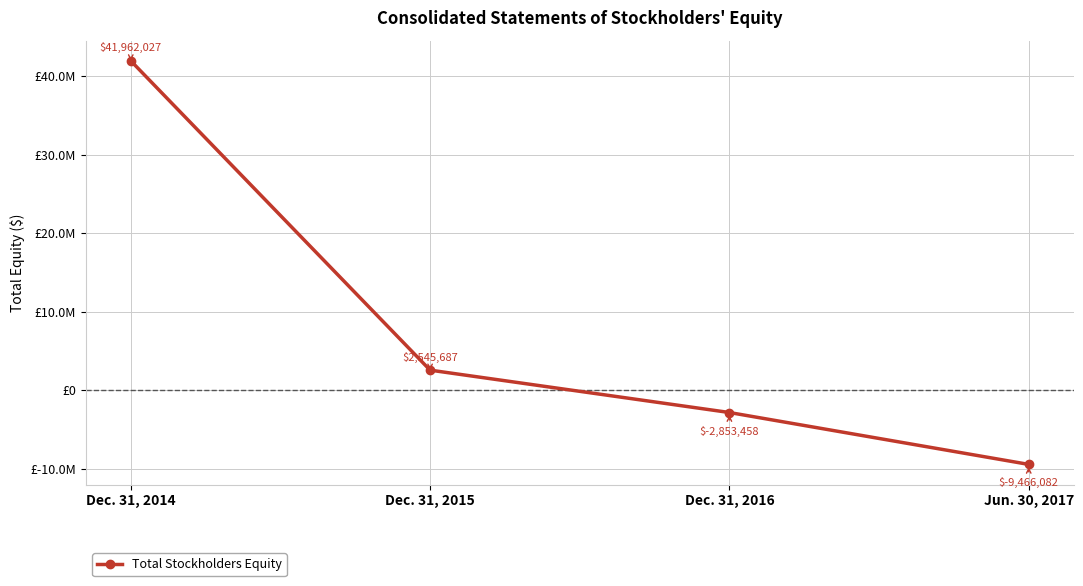

Where does the data first go above 2545687?

Dec. 31, 2014